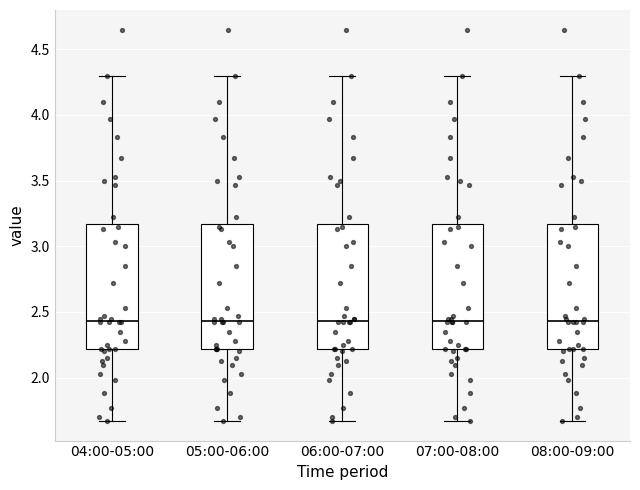

Reading left to right, read every box against the y-axis: the position of its median line, the range the box covers, and the ends of its whiskers. The values are not printed on the chart, so give them approximately, as read against the axis.

04:00-05:00: median 2.45, box 2.20 to 3.15, whiskers 1.65 to 4.30
05:00-06:00: median 2.45, box 2.20 to 3.15, whiskers 1.65 to 4.30
06:00-07:00: median 2.45, box 2.20 to 3.15, whiskers 1.65 to 4.30
07:00-08:00: median 2.45, box 2.20 to 3.15, whiskers 1.65 to 4.30
08:00-09:00: median 2.45, box 2.20 to 3.15, whiskers 1.65 to 4.30